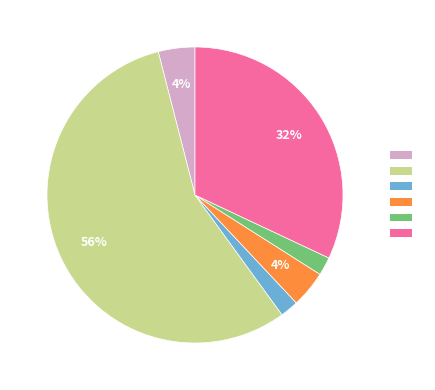

Is there a majority slice in this chart?

Yes